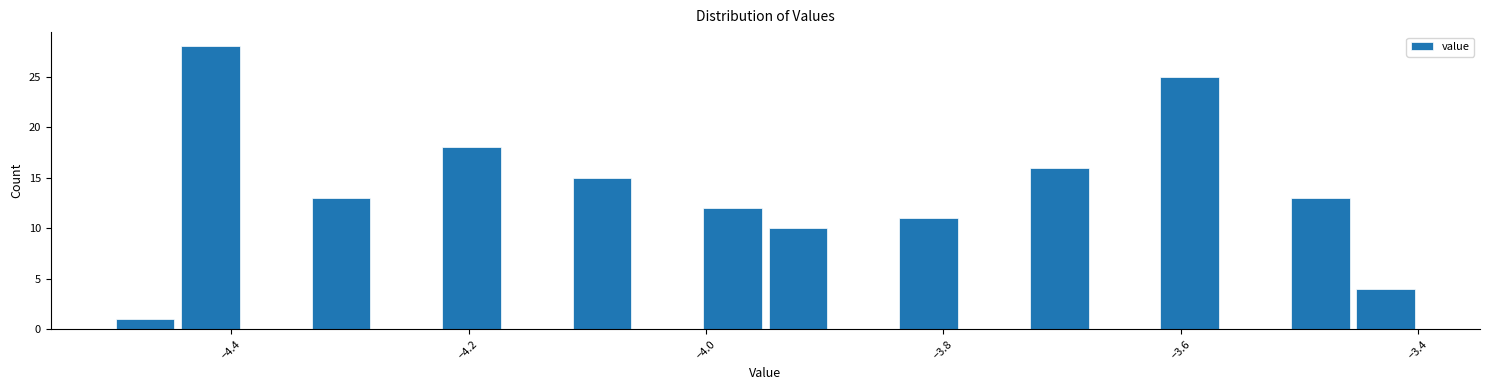

Read against the x-axis, roughly where is the centre of the tallest bar?

-4.42